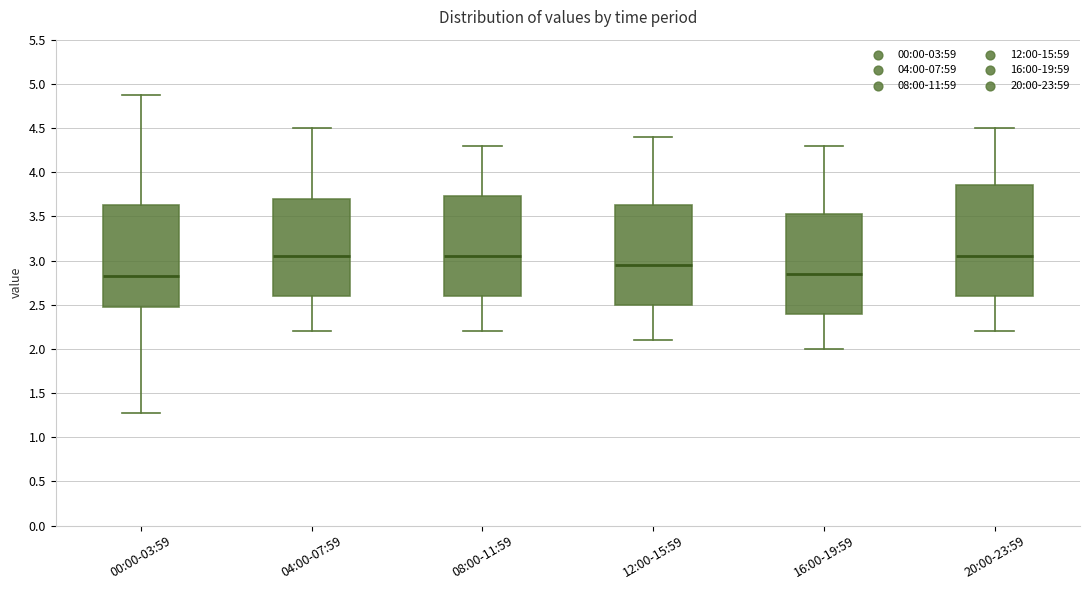

Comparing the boxes themselves (not the whiskers), which one is the tallest?

20:00-23:59